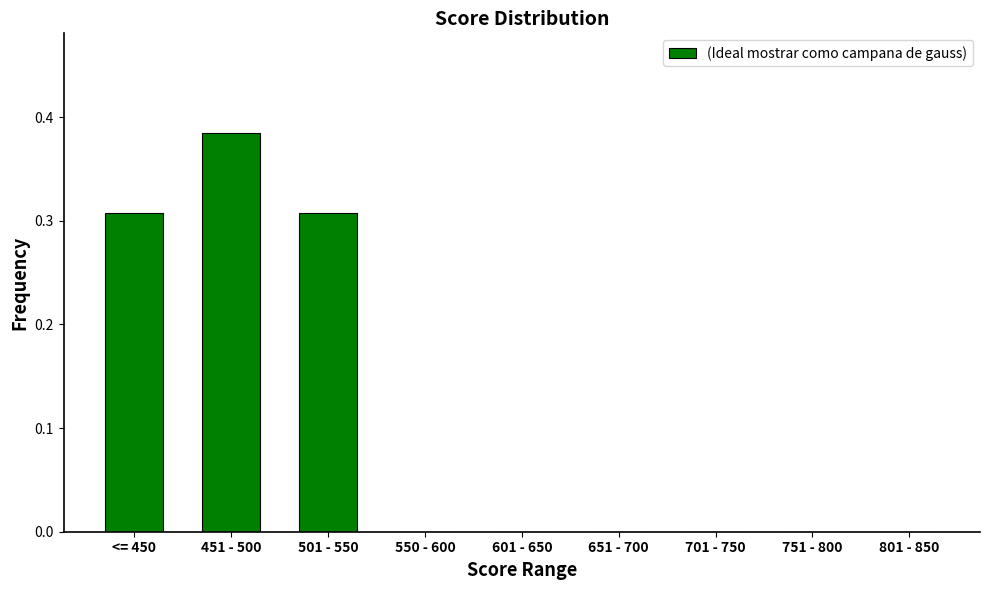

The chart shows a value of 0.0 at 751 - 800. True or false?

True